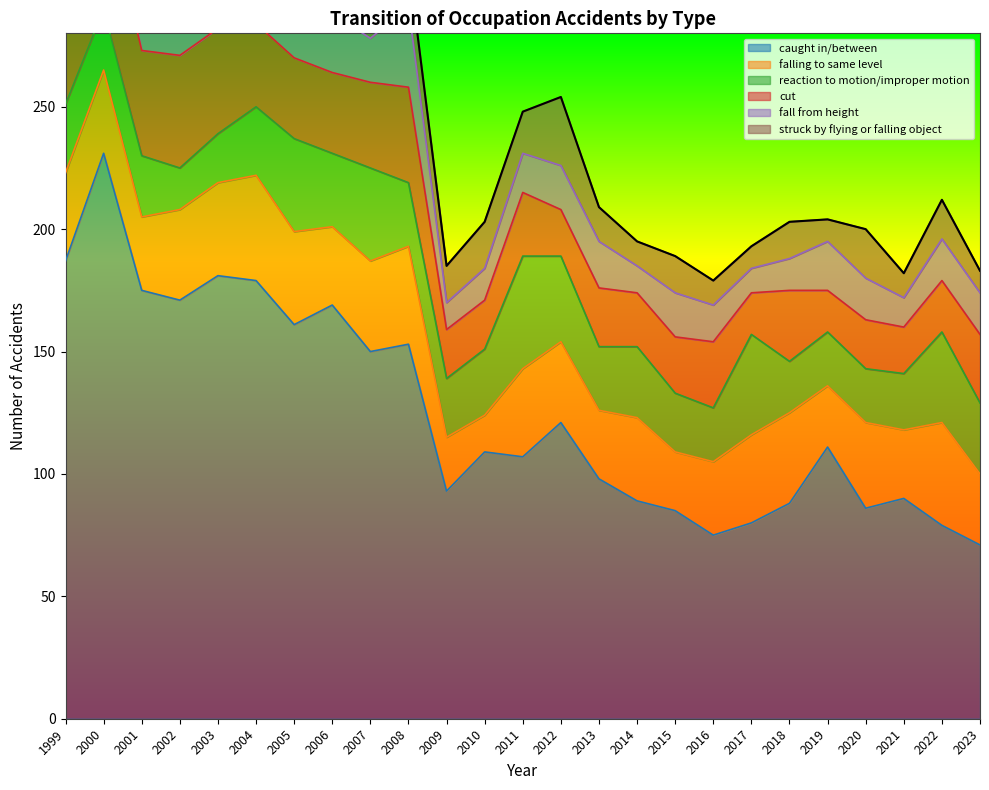

The falling to same level series shows 48 at 2000. True or false?

False